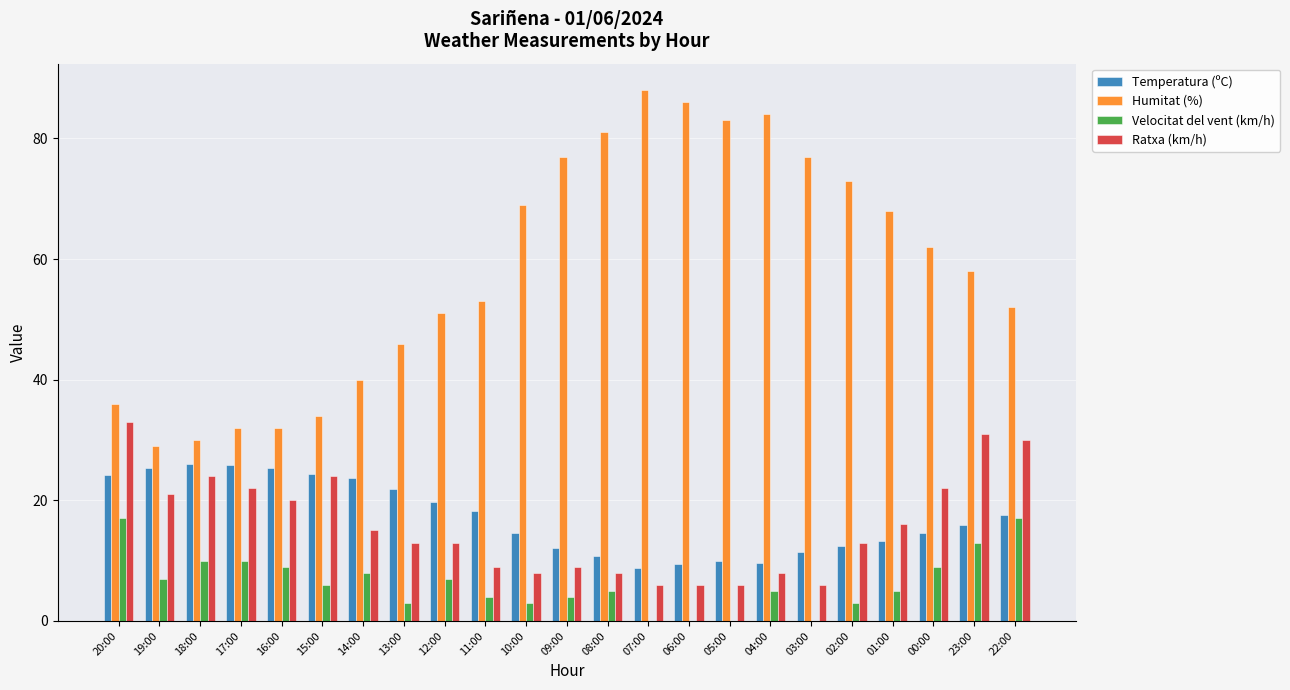

What are all the series names shown in the legend?

Temperatura (ºC), Humitat (%), Velocitat del vent (km/h), Ratxa (km/h)